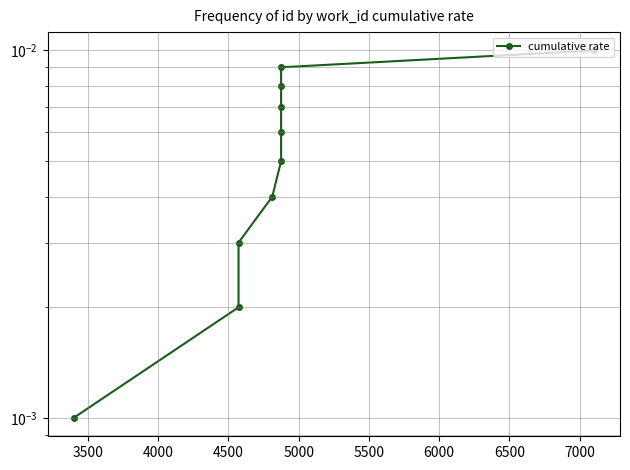

Is it true that the value at 3500 is 0.0?

True